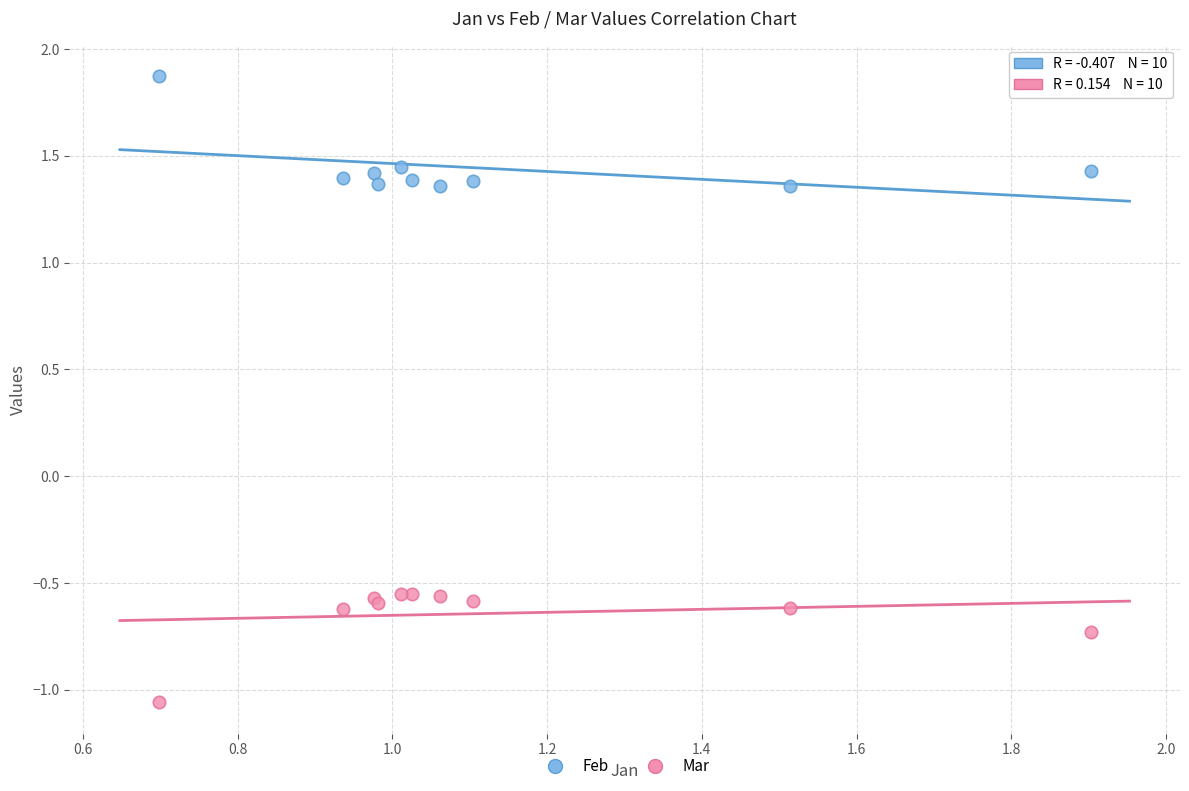

What is the X range (max minus min) for the scatter plot?

1.2